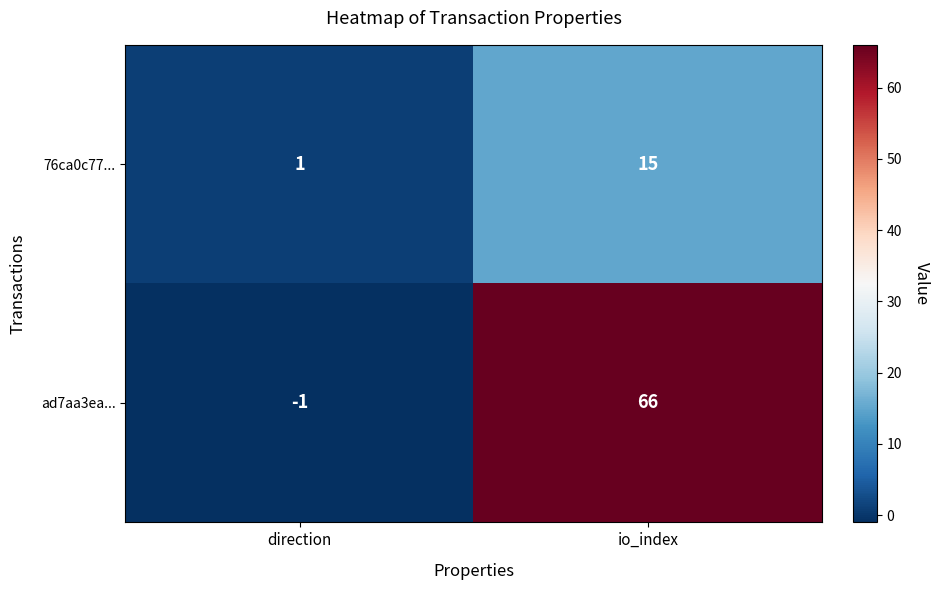

Which series has the largest range (max minus min)?

ad7aa3ea...